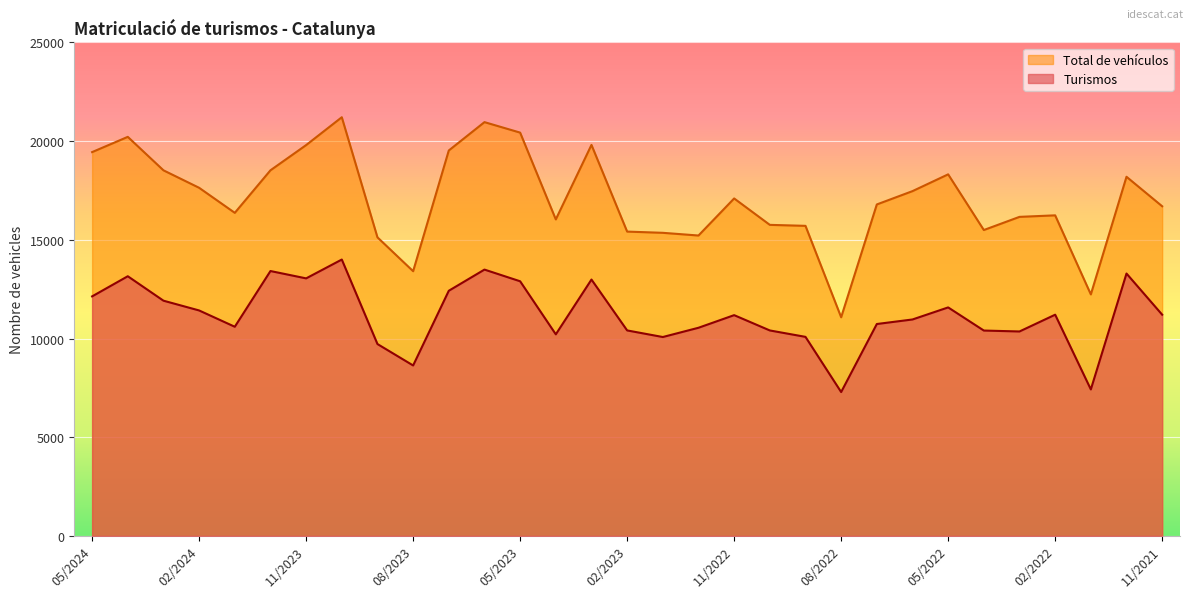

Which category has the lowest value across all series?

08/2022